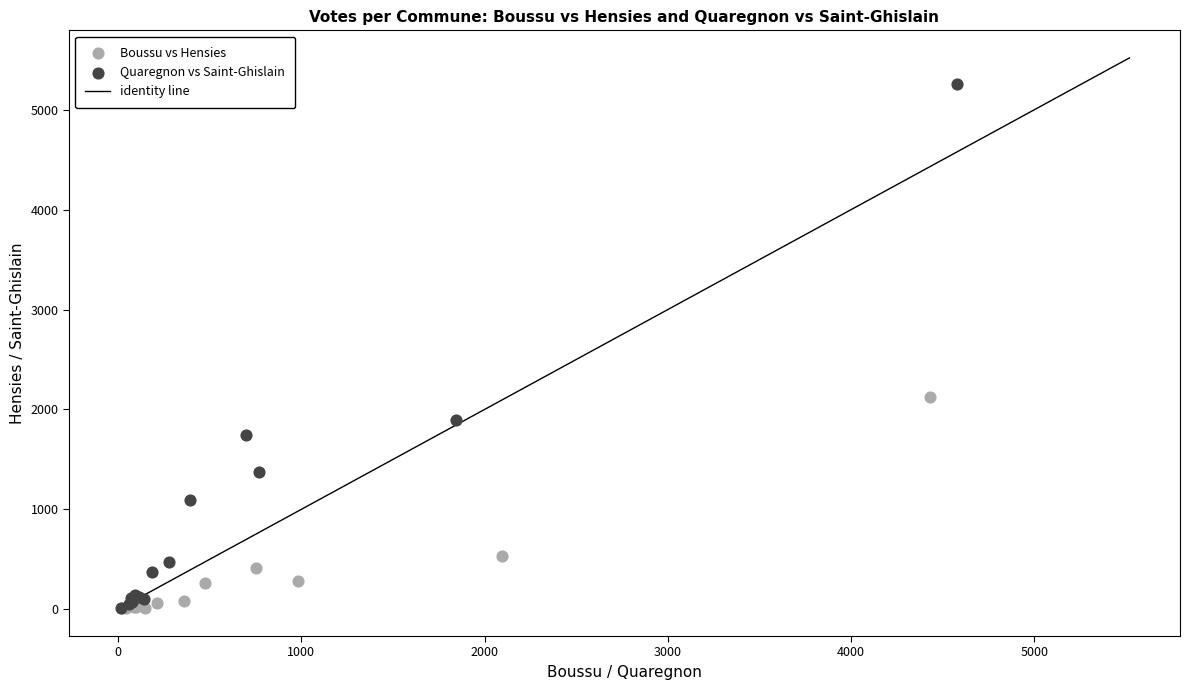

Which series has the largest Y range (max minus min)?

Quaregnon vs Saint-Ghislain